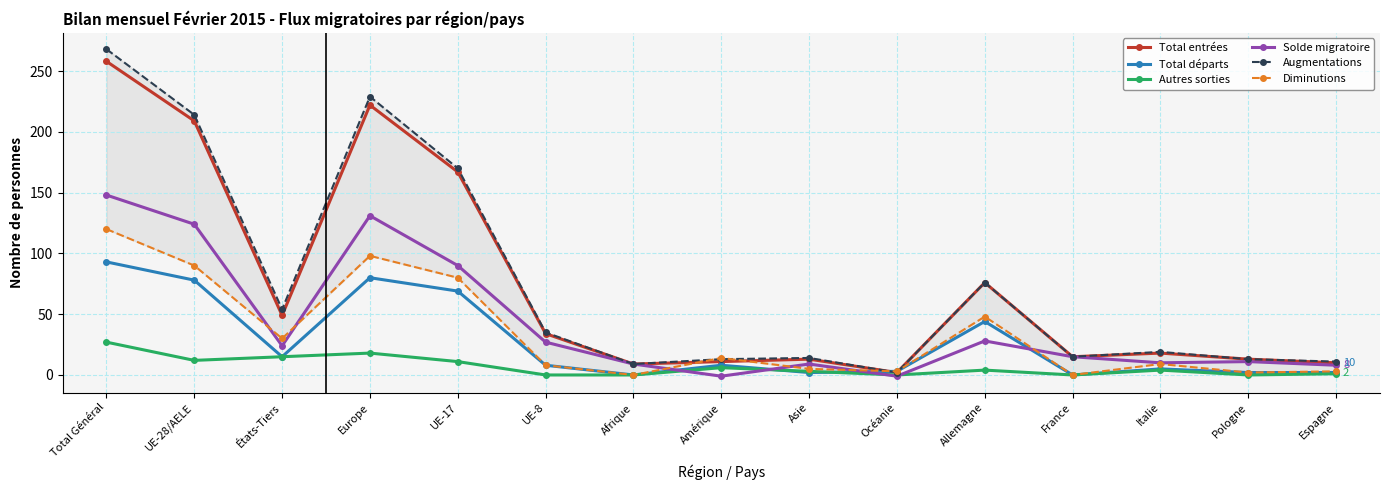

Reading right to left, extract all data points from this chart.

Total entrées: Espagne=10	Pologne=13	Italie=18	France=15	Allemagne=76	Océanie=2	Asie=13	Amérique=11	Afrique=9	UE-8=34	UE-17=167	Europe=222	États-Tiers=49	UE-28/AELE=209	Total Général=258
Total départs: Espagne=2	Pologne=2	Italie=5	France=0	Allemagne=44	Océanie=3	Asie=2	Amérique=8	Afrique=0	UE-8=8	UE-17=69	Europe=80	États-Tiers=15	UE-28/AELE=78	Total Général=93
Autres sorties: Espagne=1	Pologne=0	Italie=4	France=0	Allemagne=4	Océanie=0	Asie=3	Amérique=6	Afrique=0	UE-8=0	UE-17=11	Europe=18	États-Tiers=15	UE-28/AELE=12	Total Général=27
Solde migratoire: Espagne=8	Pologne=11	Italie=10	France=15	Allemagne=28	Océanie=-1	Asie=9	Amérique=-1	Afrique=9	UE-8=27	UE-17=90	Europe=131	États-Tiers=24	UE-28/AELE=124	Total Général=148
Augmentations: Espagne=11	Pologne=13	Italie=19	France=15	Allemagne=76	Océanie=2	Asie=14	Amérique=13	Afrique=9	UE-8=35	UE-17=170	Europe=229	États-Tiers=54	UE-28/AELE=214	Total Général=268
Diminutions: Espagne=3	Pologne=2	Italie=9	France=0	Allemagne=48	Océanie=3	Asie=5	Amérique=14	Afrique=0	UE-8=8	UE-17=80	Europe=98	États-Tiers=30	UE-28/AELE=90	Total Général=120